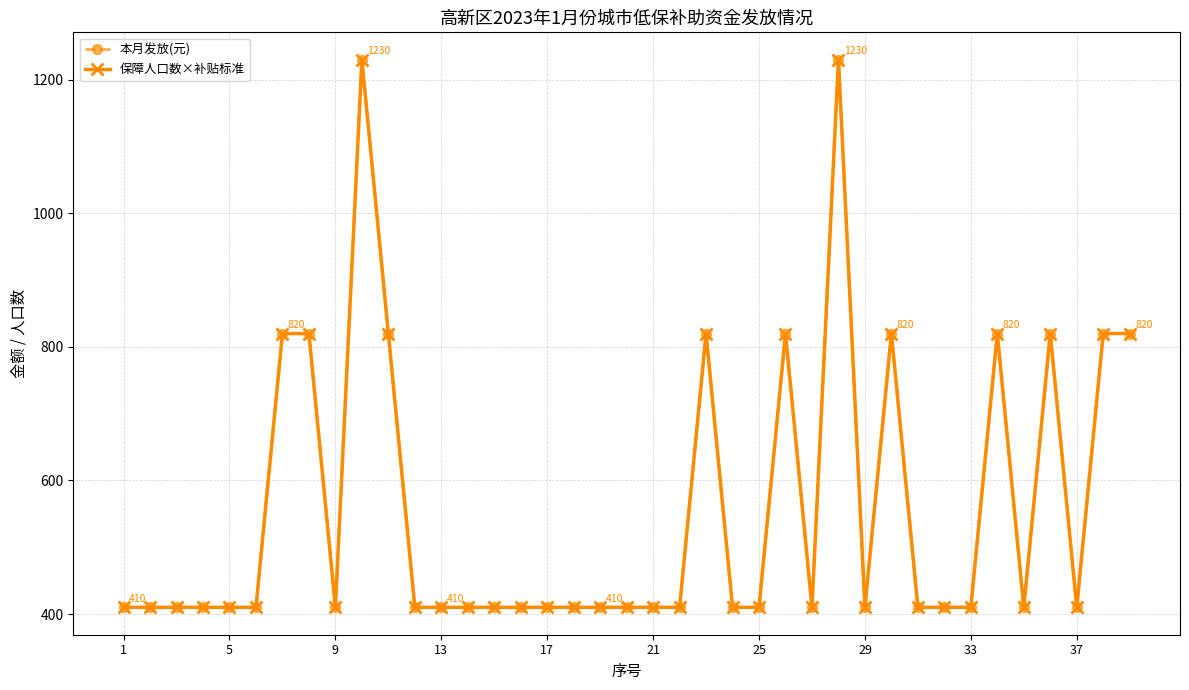

Is this an area chart (filled region under the line)?

No